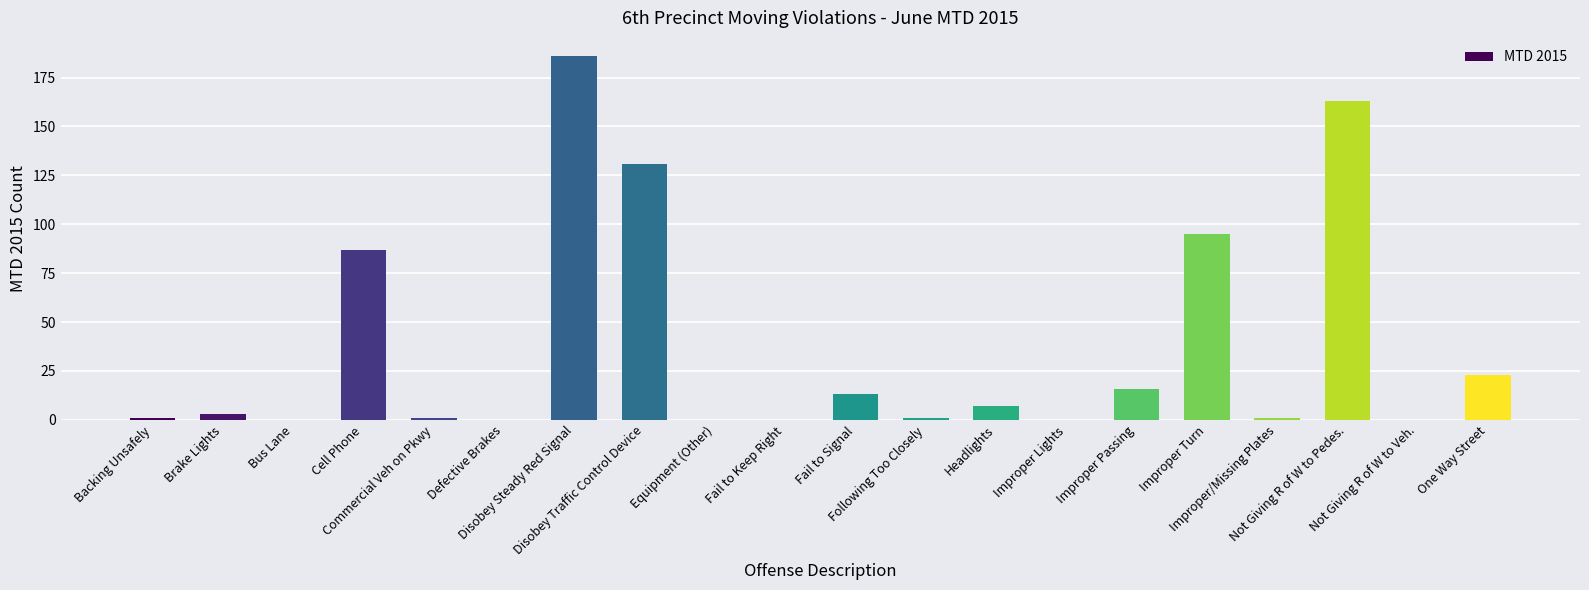

Which category has the highest value across all series?

Disobey Steady Red Signal